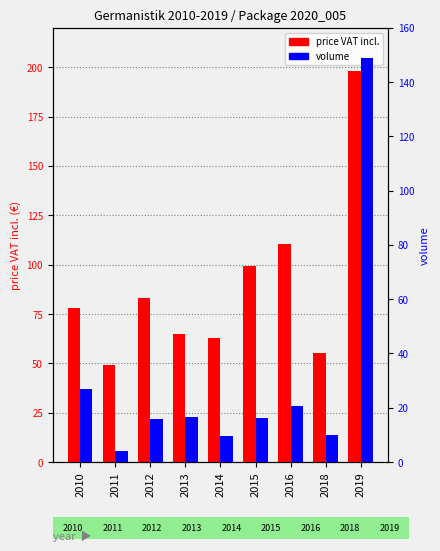

What is the sum of all price VAT incl. values?

801.0